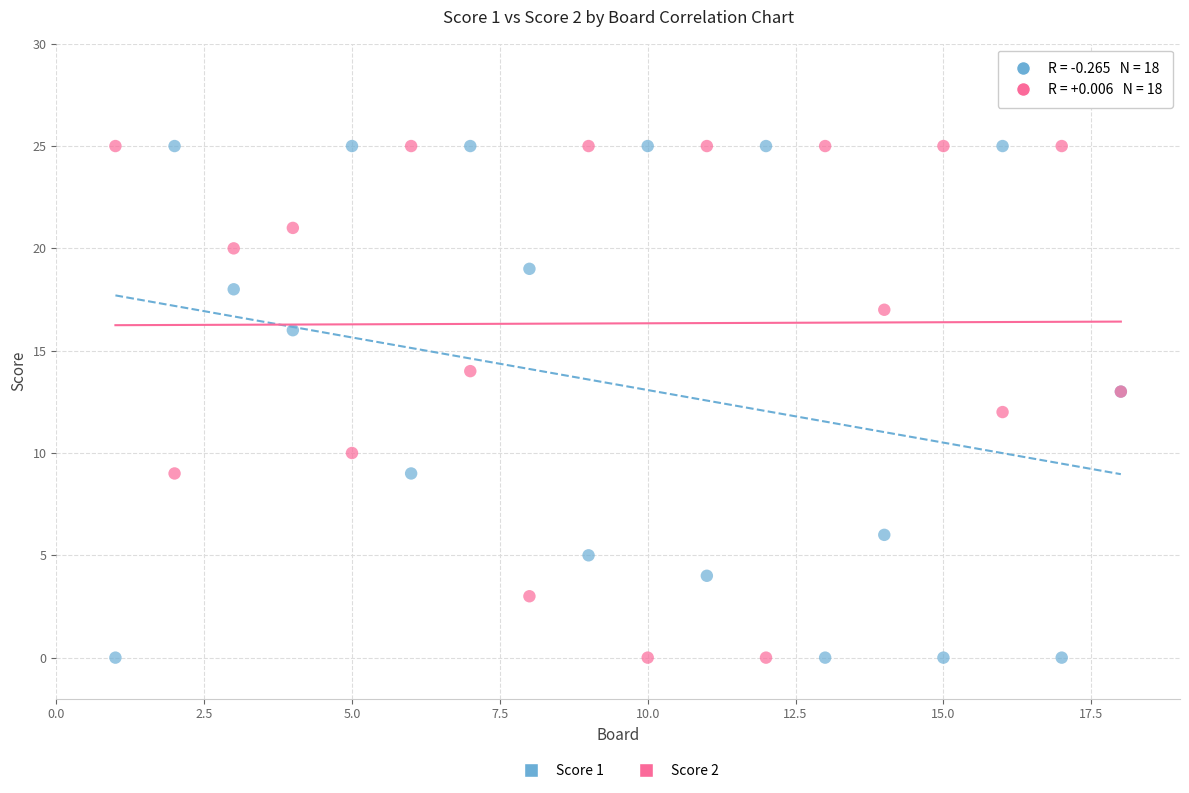

What is the X range (max minus min) for the scatter plot?

17